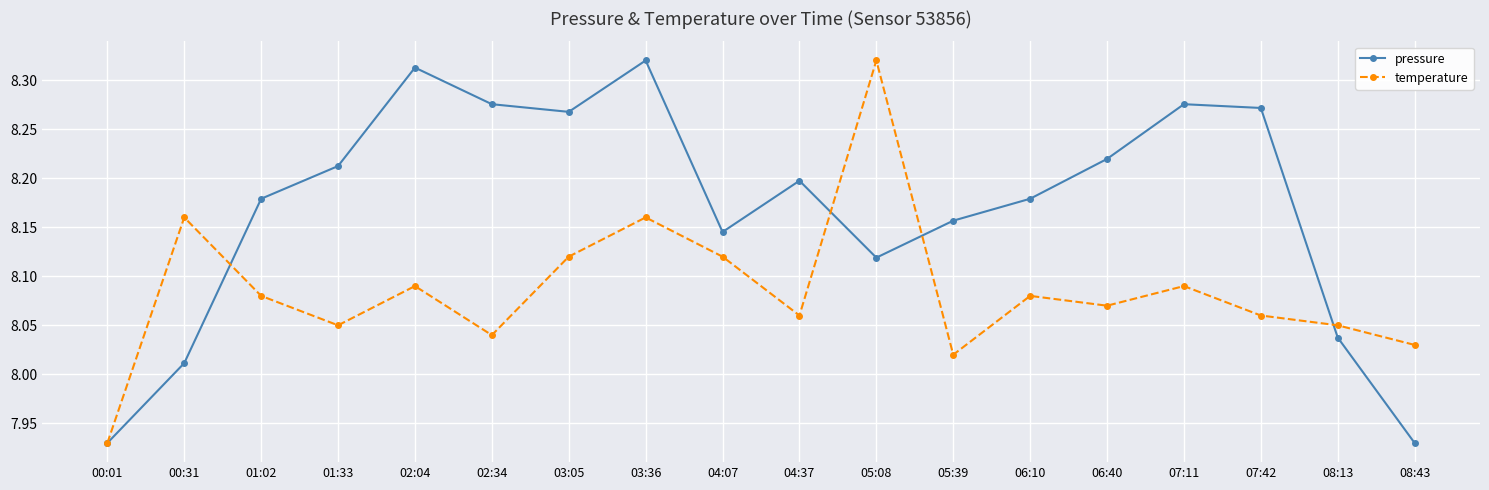

Rank the series at 05:08 from lowest to highest value.

pressure, temperature